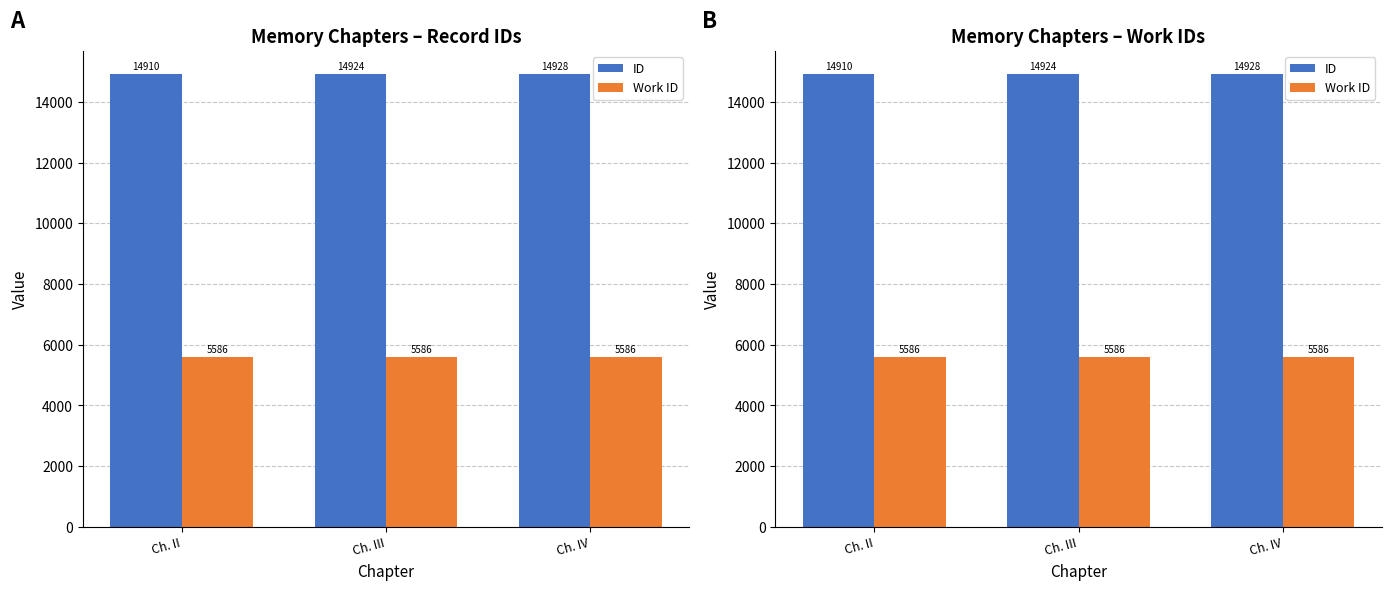

Is the value of Work ID at Ch. II greater than the value of ID at Ch. IV?

No